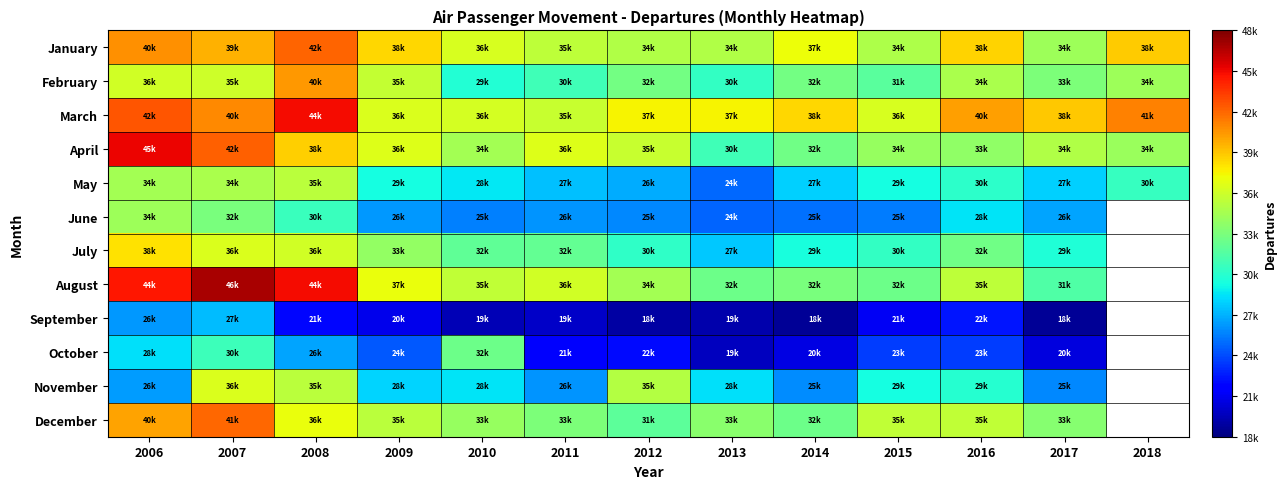

What is the approximate value of August at 2011?

36078.0